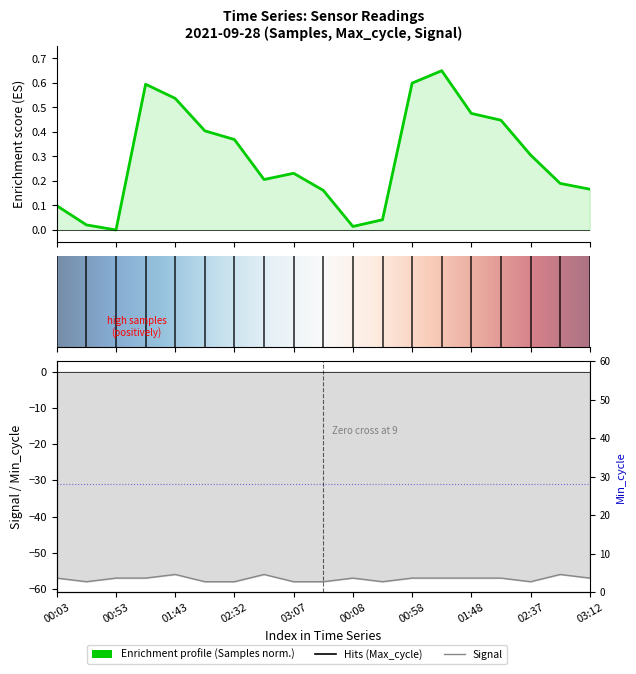

Rank the series by their maximum value, from highest to lowest.

Samples, Signal